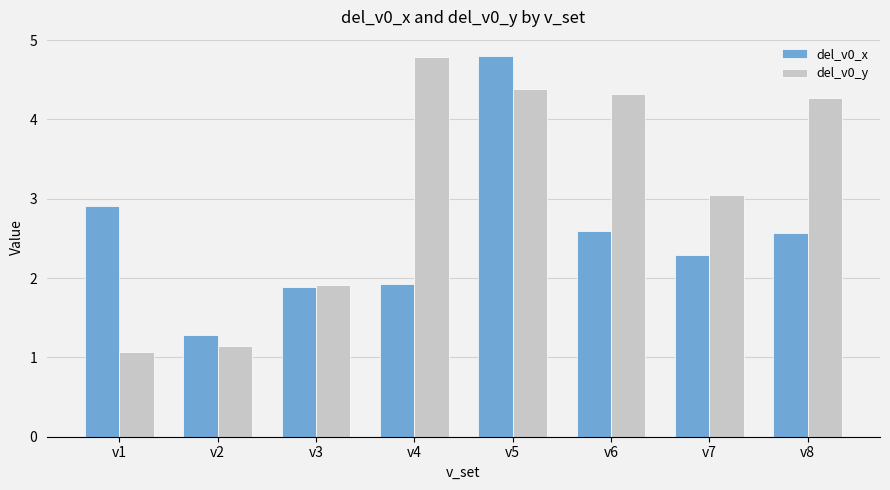

Reading left to right, list all the values displayed in this chart.

del_v0_x: v1=2.9	v2=1.3	v3=1.9	v4=1.9	v5=4.8	v6=2.6	v7=2.3	v8=2.6
del_v0_y: v1=1.1	v2=1.1	v3=1.9	v4=4.8	v5=4.4	v6=4.3	v7=3.0	v8=4.3